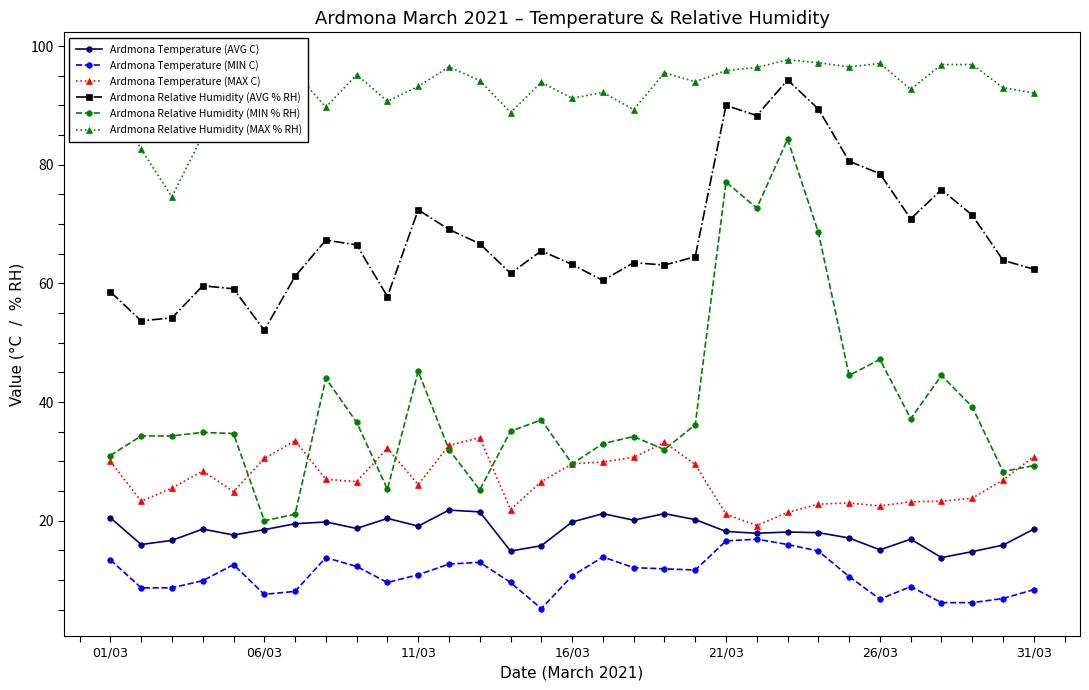

Which series has the widest spread of values?

Ardmona Relative Humidity (MIN % RH)